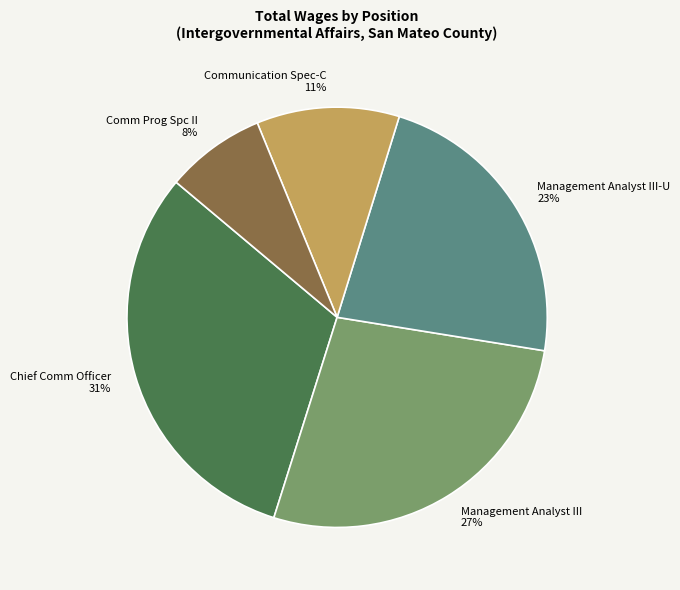

Do Management Analyst III and Comm Prog Spc II together represent more than half of the pie?

No